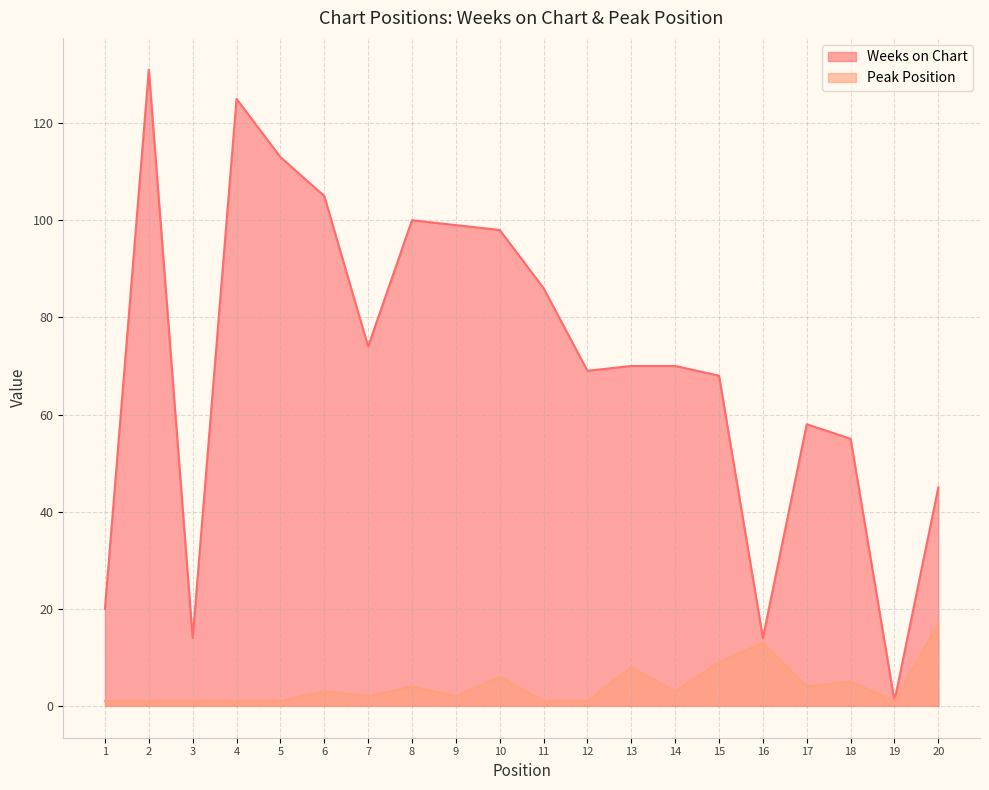

True or false: Weeks on Chart and Peak Position intersect in this chart.

False